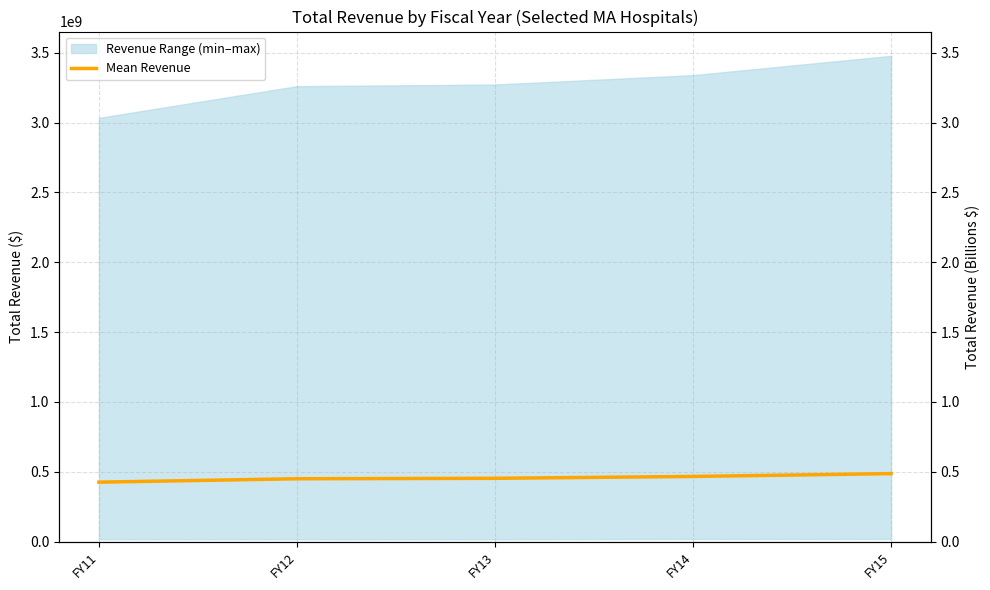

What is the change in value from FY11 to FY13?

+27557242.1